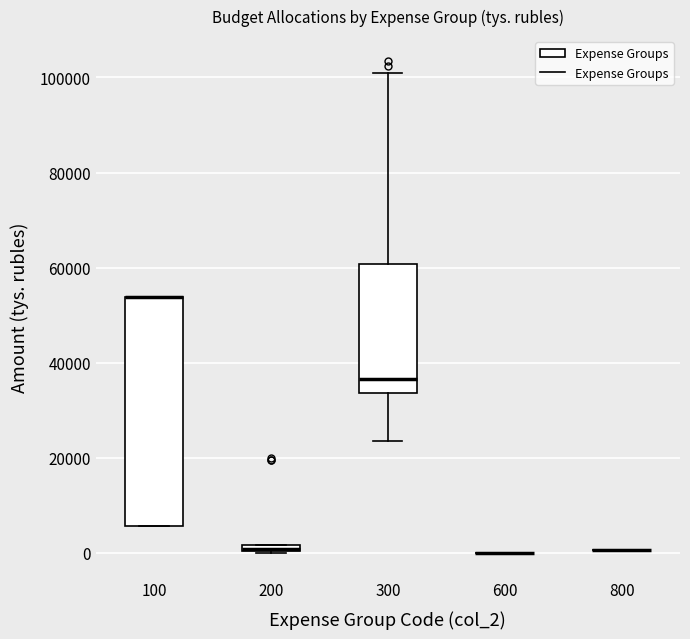

Comparing the boxes themselves (not the whiskers), which one is the tallest?

100